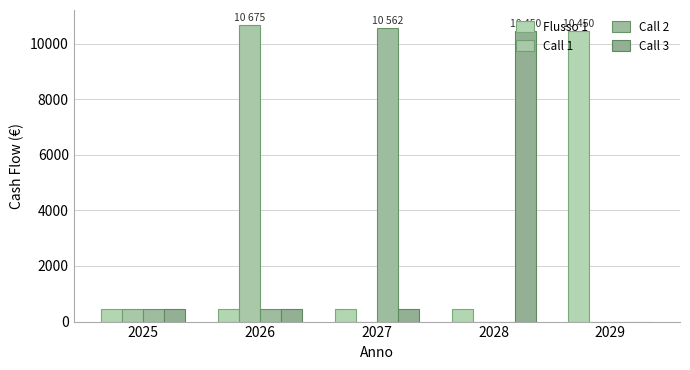

At 2029, list the series in order from smallest to largest.

Call 1, Call 2, Call 3, Flusso 1